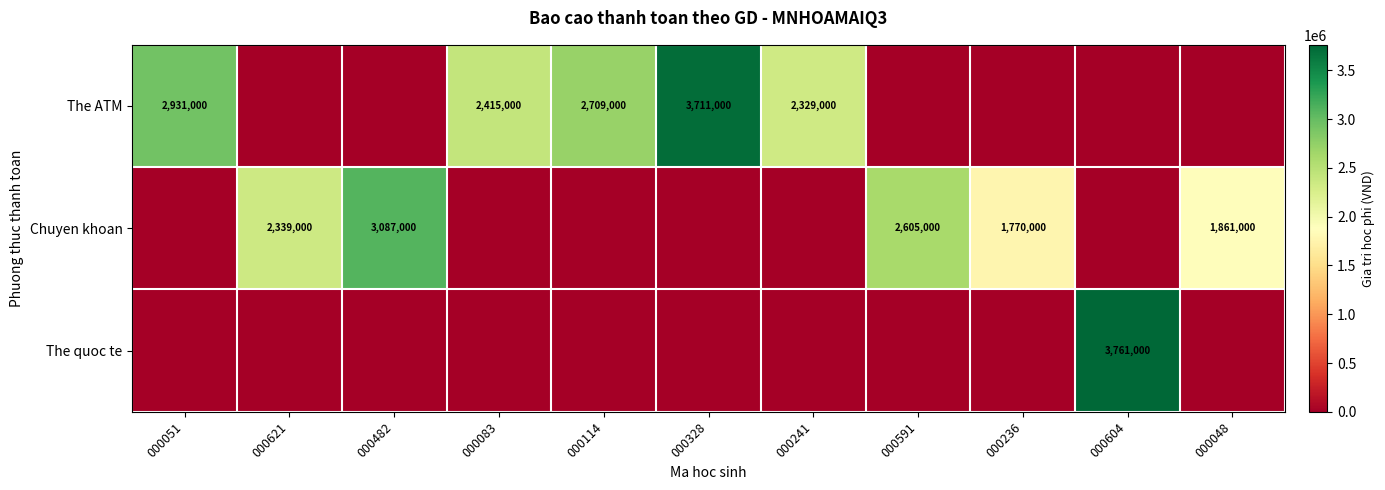

The value of The ATM at 000241 is 1320608. True or false?

False